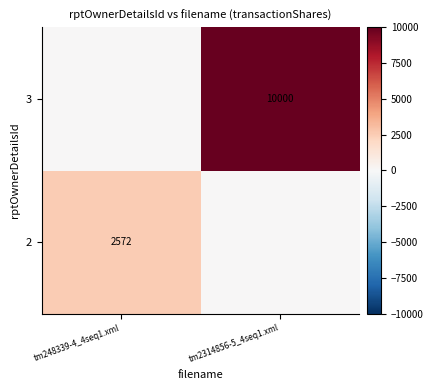

True or false: 2 has a value of 3674 at tm248339-4_4seq1.xml.

False